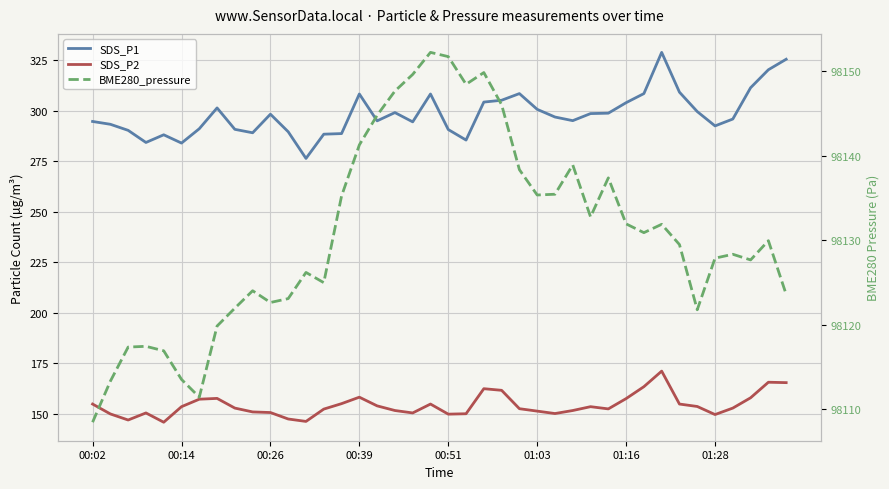

What is the average value of the SDS_P1 series?

298.4